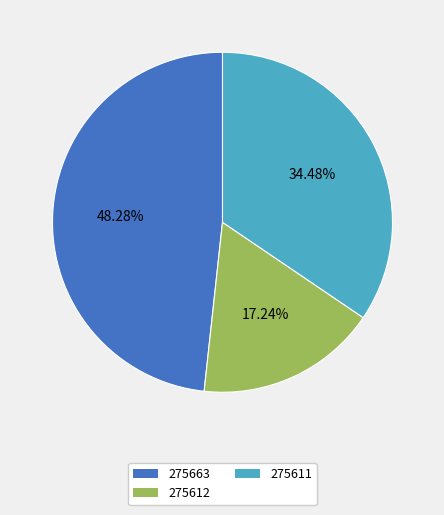

Is 275663 the majority of the pie?

No